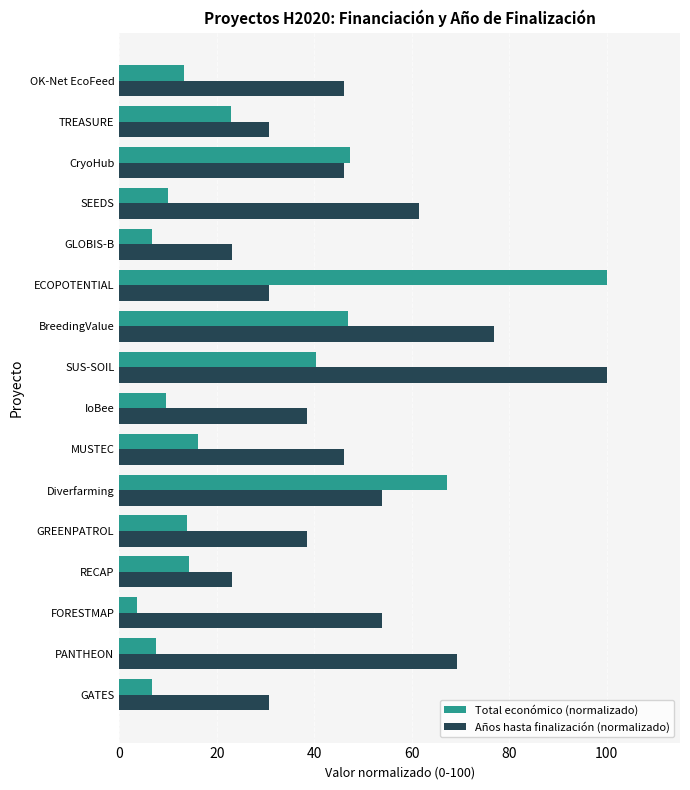

Rank the series by their average value, from lowest to highest.

Total económico (normalizado), Años hasta finalización (normalizado)